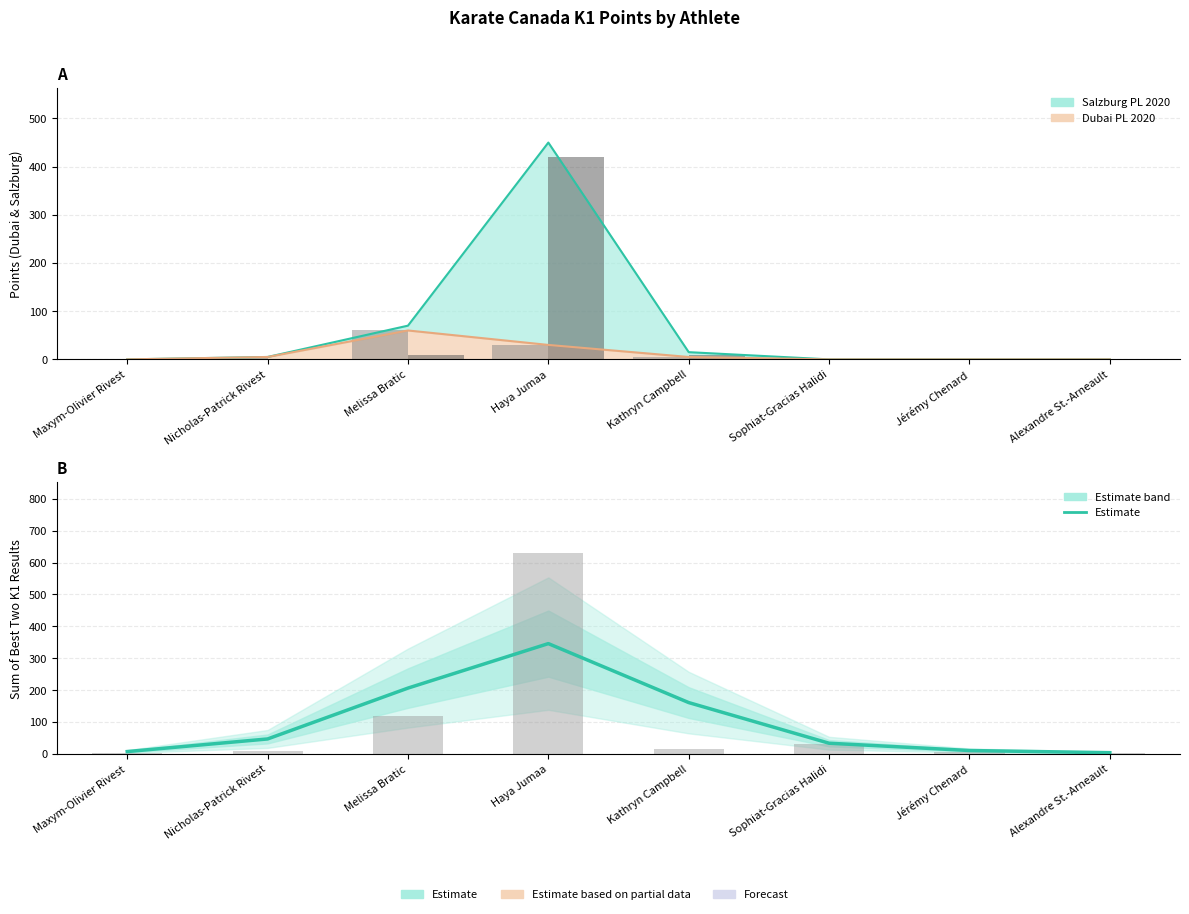

What is the ratio of the value at Haya Jumaa to the value at Sophiat-Gracias Halidi?

10.3